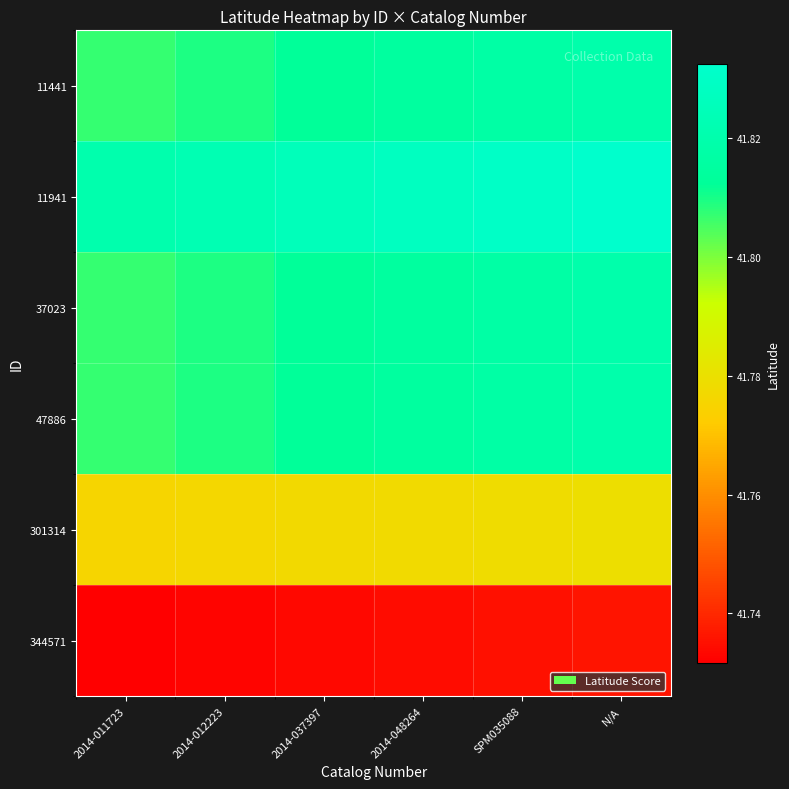

Reading right to left, extract all data points from this chart.

11441: N/A=41.8	SPM035088=41.8	2014-048264=41.8	2014-037397=41.8	2014-012223=41.8	2014-011723=41.8
11941: N/A=41.8	SPM035088=41.8	2014-048264=41.8	2014-037397=41.8	2014-012223=41.8	2014-011723=41.8
37023: N/A=41.8	SPM035088=41.8	2014-048264=41.8	2014-037397=41.8	2014-012223=41.8	2014-011723=41.8
47886: N/A=41.8	SPM035088=41.8	2014-048264=41.8	2014-037397=41.8	2014-012223=41.8	2014-011723=41.8
301314: N/A=41.8	SPM035088=41.8	2014-048264=41.8	2014-037397=41.8	2014-012223=41.8	2014-011723=41.8
344571: N/A=41.7	SPM035088=41.7	2014-048264=41.7	2014-037397=41.7	2014-012223=41.7	2014-011723=41.7